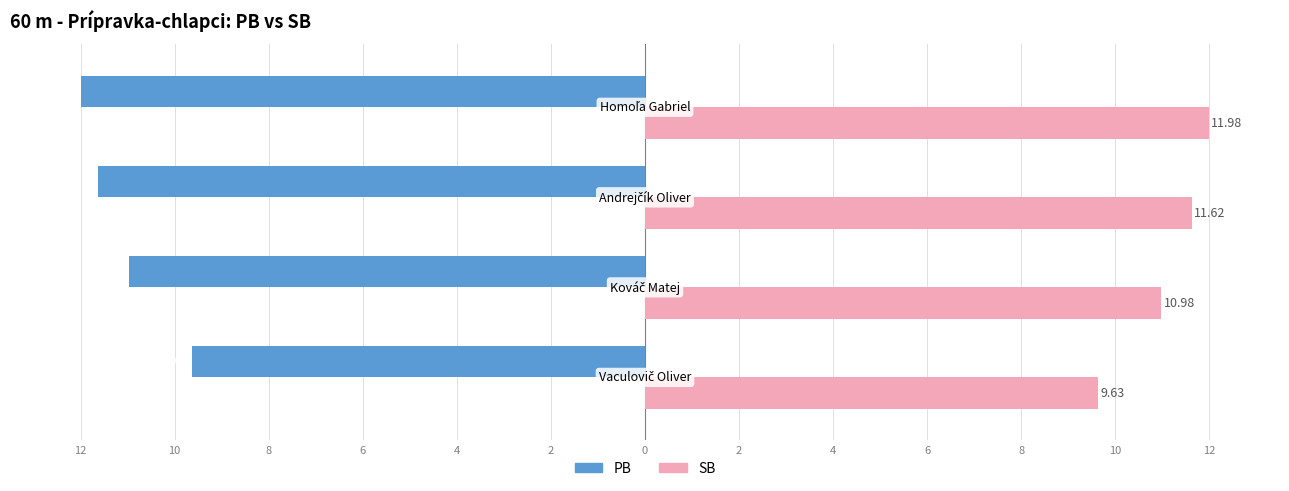

What is the highest value of the SB series?

12.0